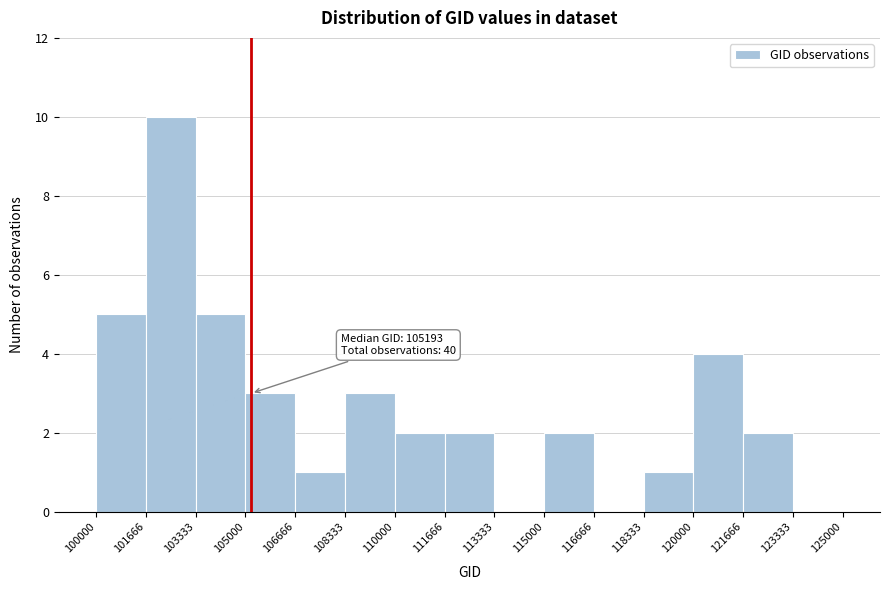

Which range on the x-axis has the tallest bar?

101666 to 103333